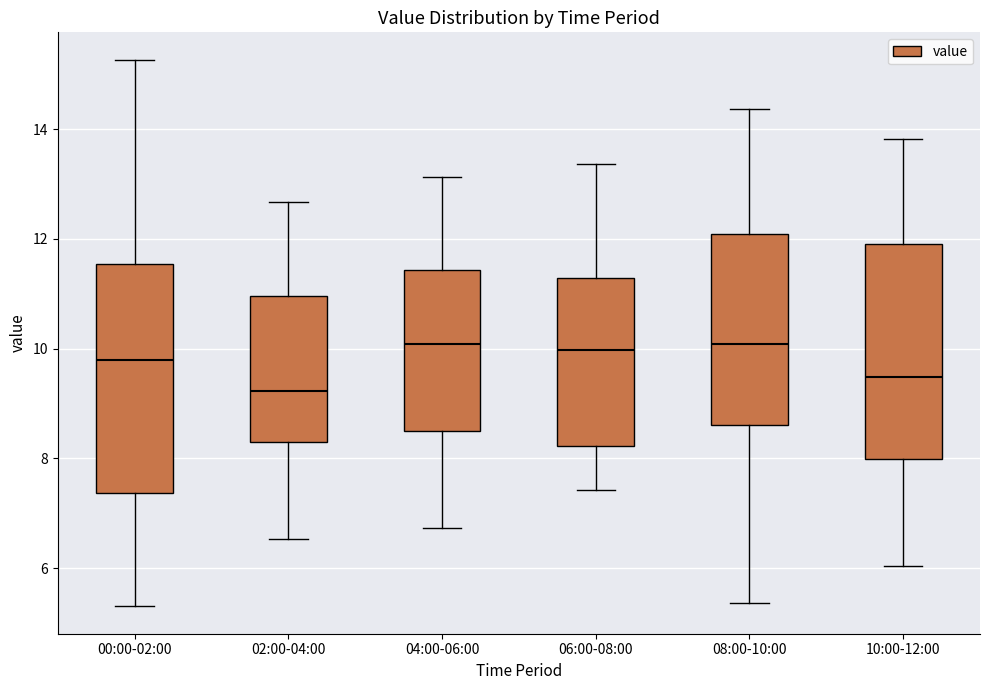

Where does the median line of the box for 10:00-12:00 sit on the y-axis? The values are not printed on the chart, so give them approximately, as read against the axis.

9.4